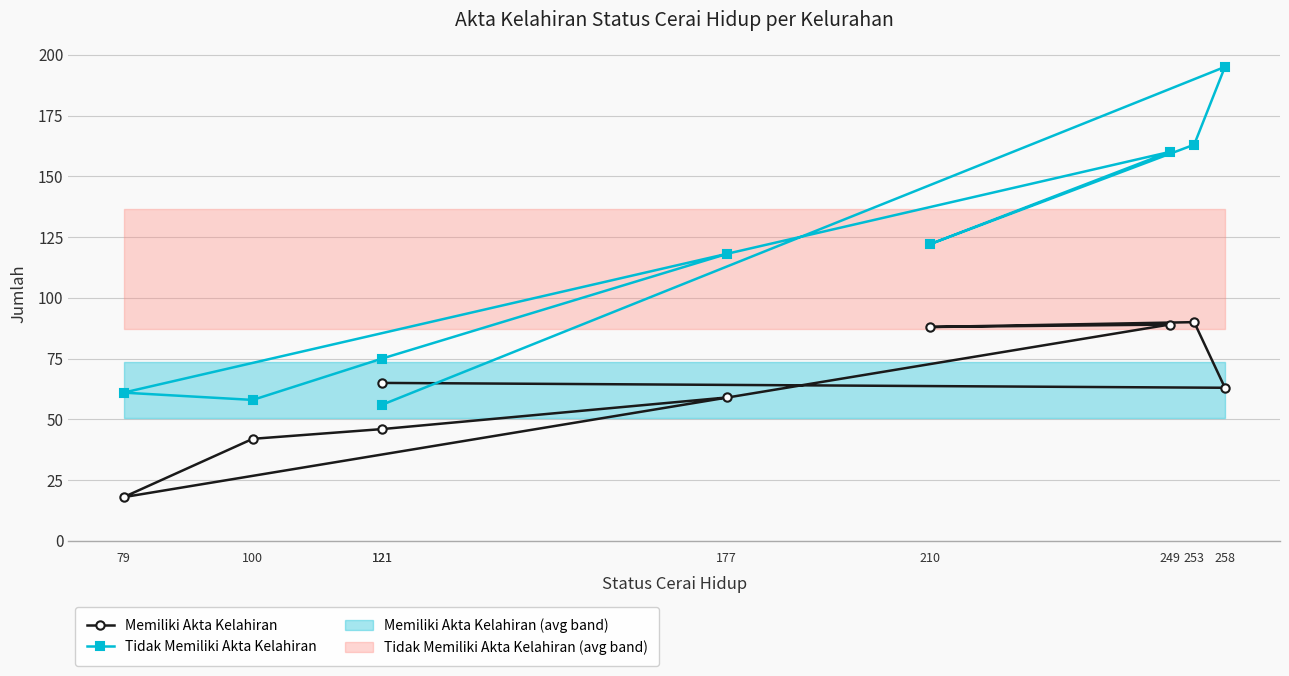

Reading left to right, list all the values displayed in this chart.

Memiliki Akta Kelahiran: 65	63	90	88	89	18	42	46	59
Tidak Memiliki Akta Kelahiran: 56	195	163	122	160	61	58	75	118